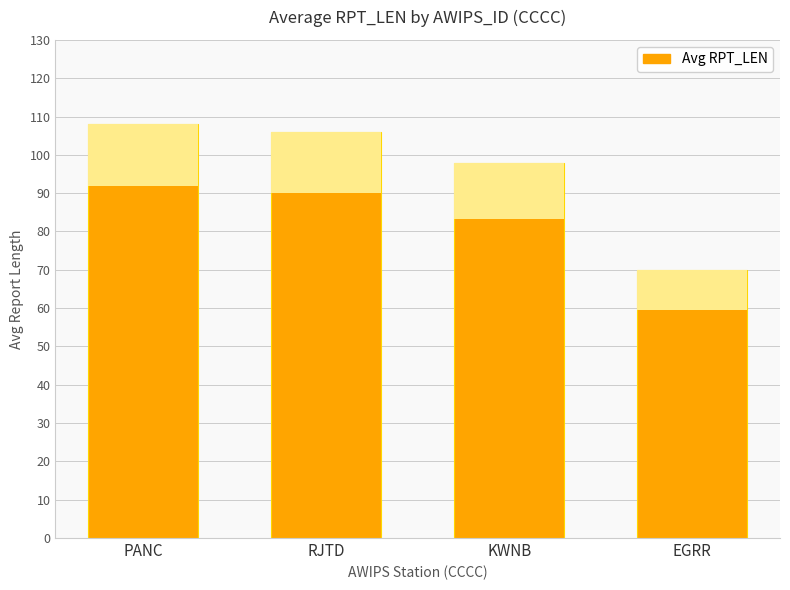

List the labels in order of value, smallest first.

EGRR, KWNB, RJTD, PANC